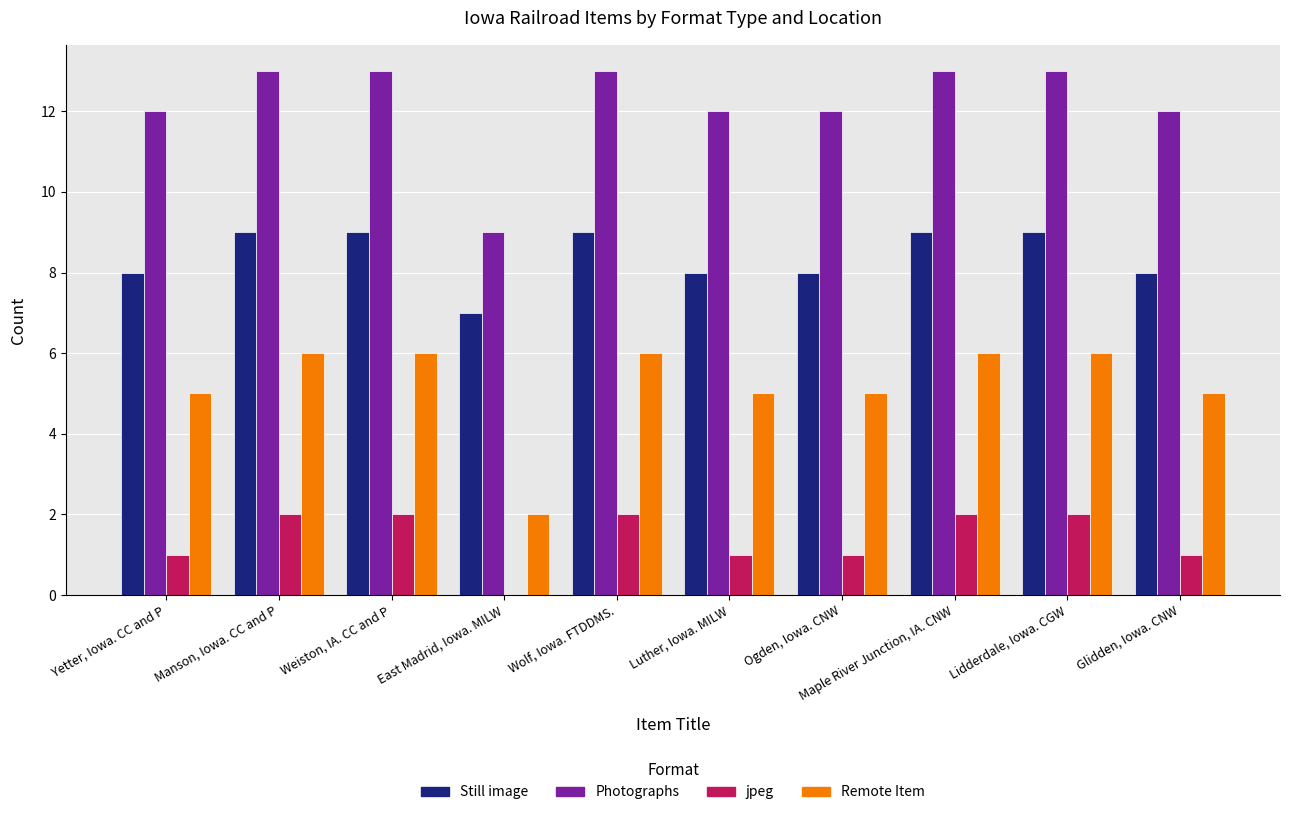

What is the approximate value of Still image at East Madrid, Iowa. MILW?

7